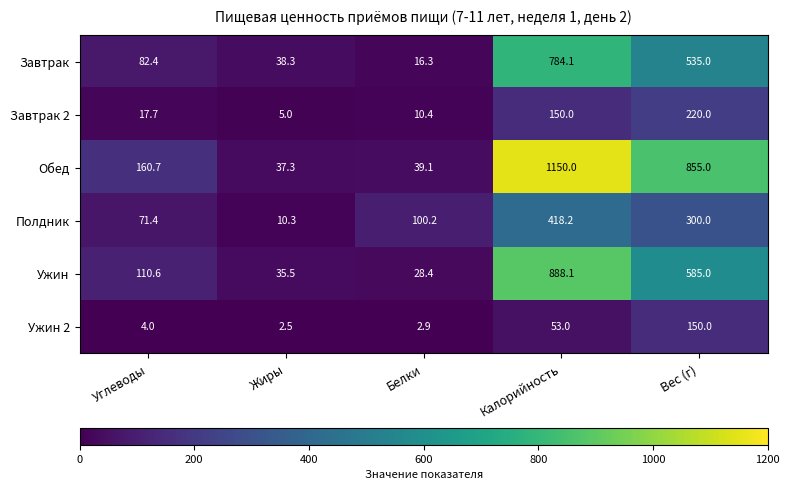

Where is Завтрак 2 nearest to the value 112?

Калорийность